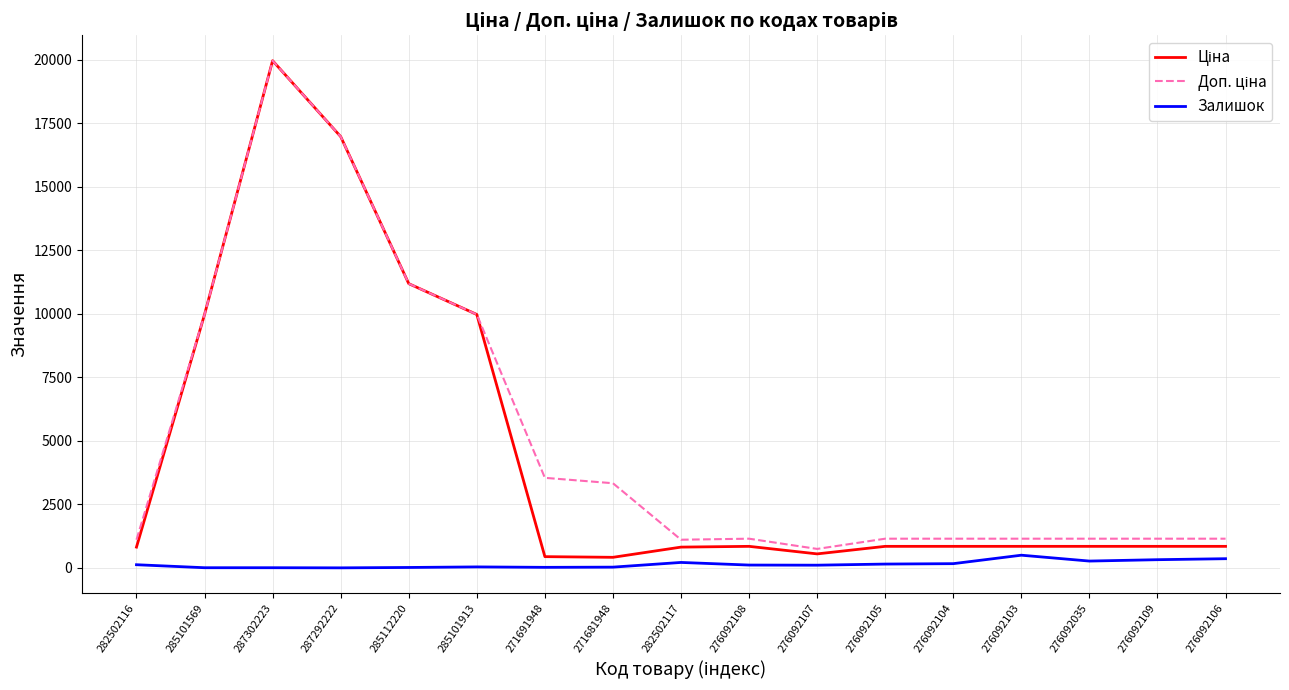

What is the maximum value shown in the chart?

19964.2